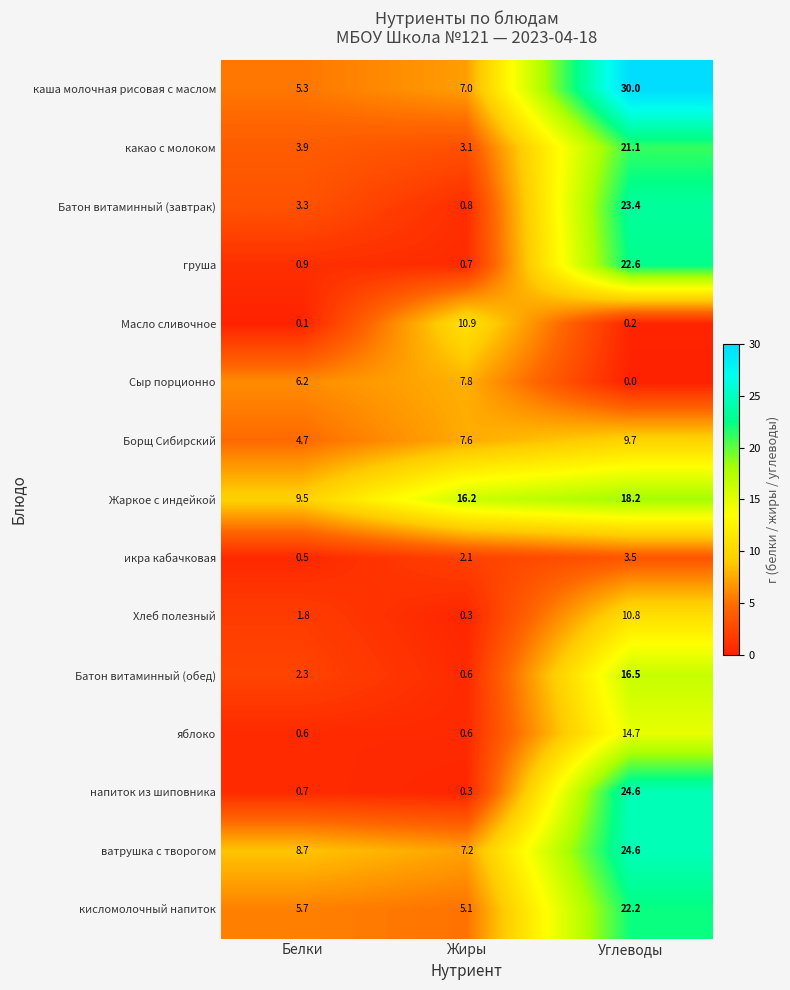

Which series has the widest spread of values?

каша молочная рисовая с маслом